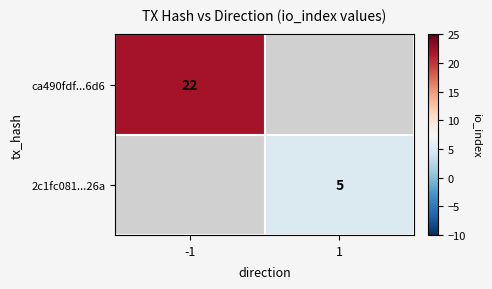

At how many categories does at least one series exceed 17?

1